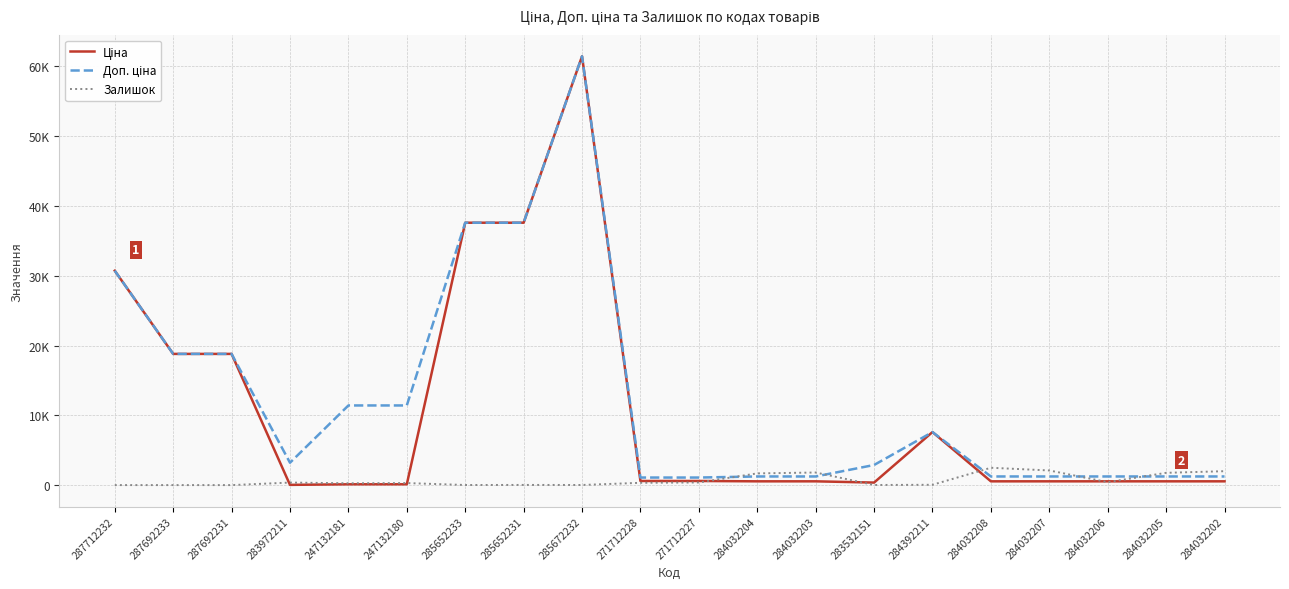

Is this an area chart (filled region under the line)?

No